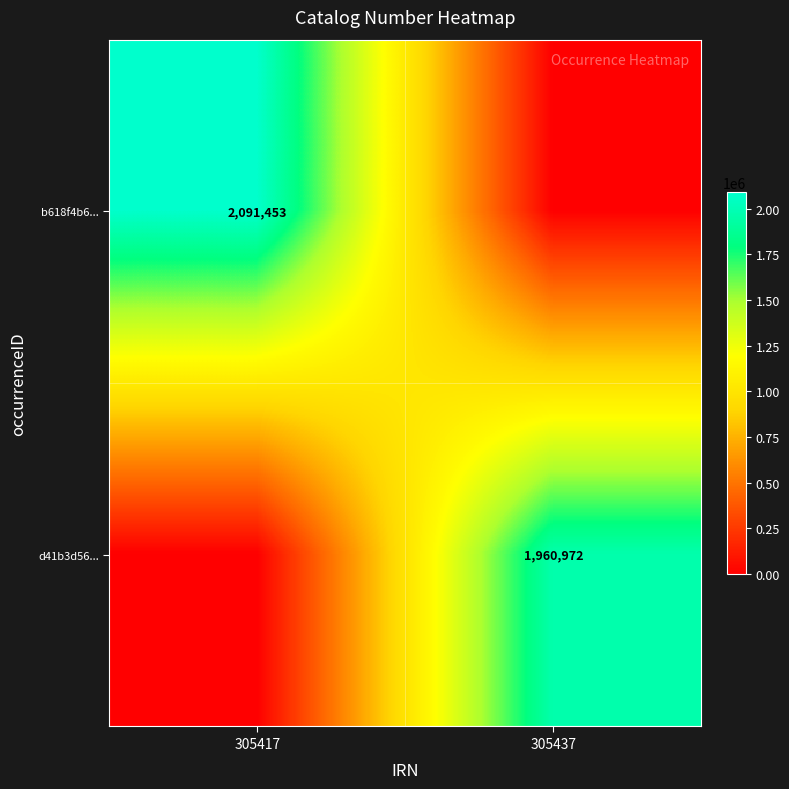

Is it true that d41b3d56... equals 2905899 at 305437?

False